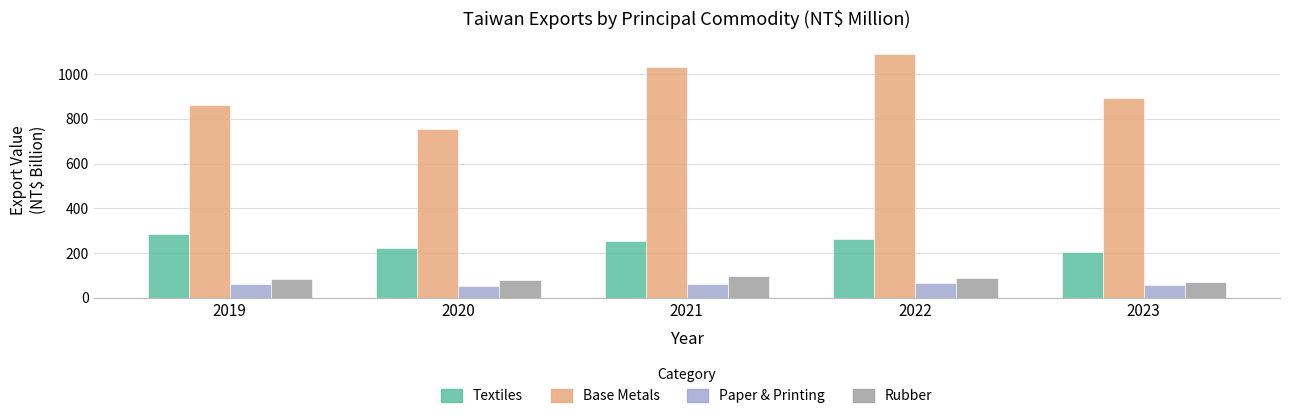

How many values in the Base Metals series exceed 894?

3